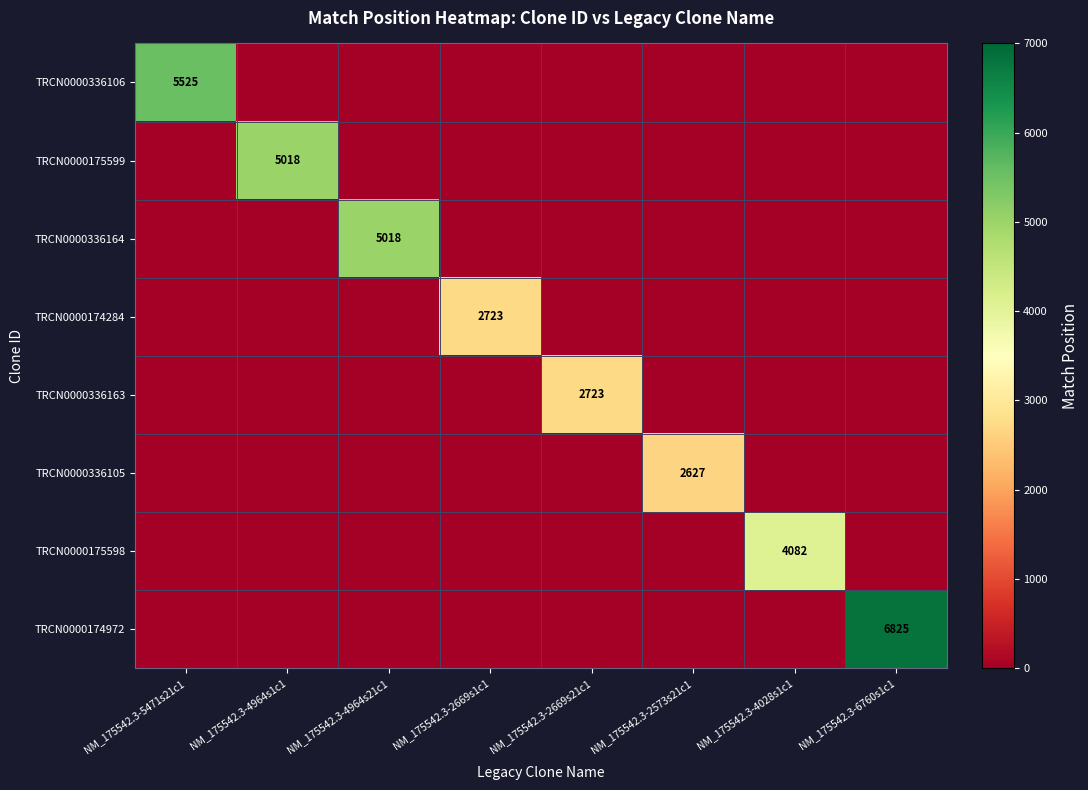

The value of TRCN0000175599 at NM_175542.3-4964s1c1 is 2060. True or false?

False